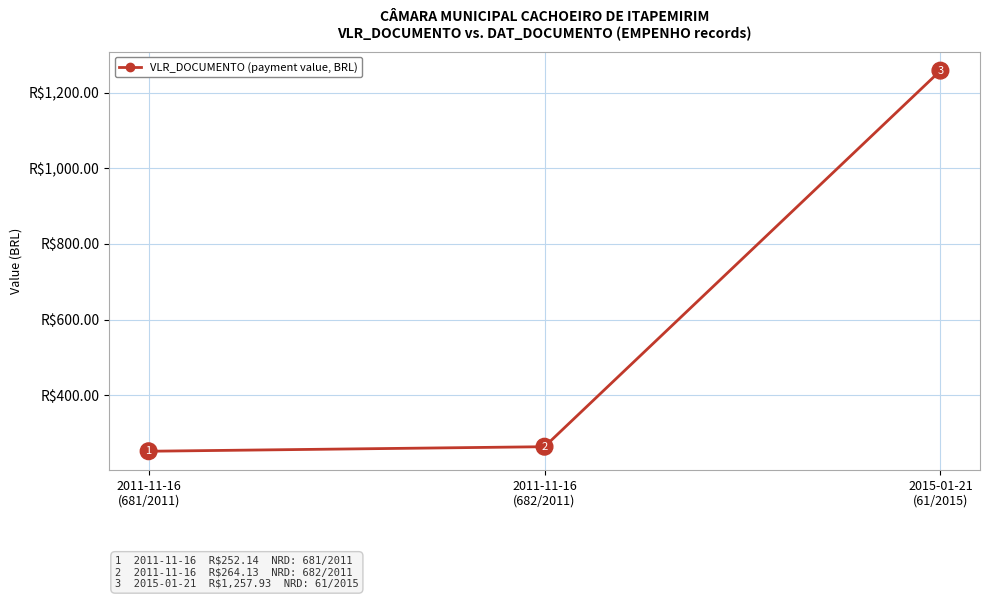

How many lines are shown in the chart?

1